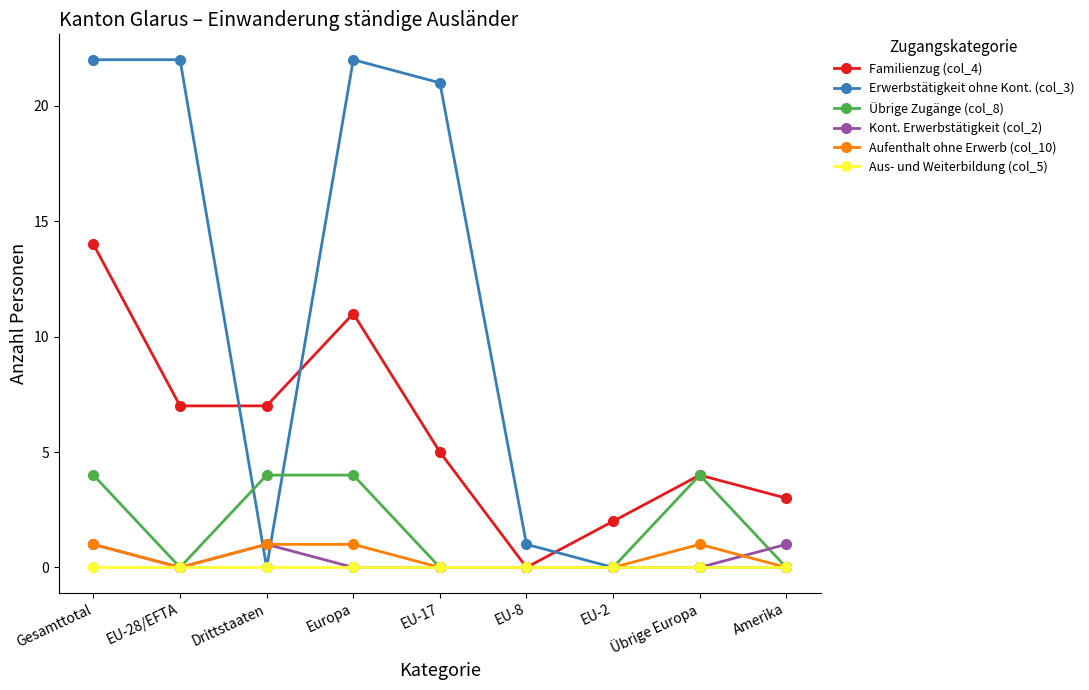

Reading left to right, extract all data points from this chart.

Familienzug (col_4): Gesamttotal=14	EU-28/EFTA=7	Drittstaaten=7	Europa=11	EU-17=5	EU-8=0	EU-2=2	Übrige Europa=4	Amerika=3
Erwerbstätigkeit ohne Kont. (col_3): Gesamttotal=22	EU-28/EFTA=22	Drittstaaten=0	Europa=22	EU-17=21	EU-8=1	EU-2=0	Übrige Europa=0	Amerika=0
Übrige Zugänge (col_8): Gesamttotal=4	EU-28/EFTA=0	Drittstaaten=4	Europa=4	EU-17=0	EU-8=0	EU-2=0	Übrige Europa=4	Amerika=0
Kont. Erwerbstätigkeit (col_2): Gesamttotal=1	EU-28/EFTA=0	Drittstaaten=1	Europa=0	EU-17=0	EU-8=0	EU-2=0	Übrige Europa=0	Amerika=1
Aufenthalt ohne Erwerb (col_10): Gesamttotal=1	EU-28/EFTA=0	Drittstaaten=1	Europa=1	EU-17=0	EU-8=0	EU-2=0	Übrige Europa=1	Amerika=0
Aus- und Weiterbildung (col_5): Gesamttotal=0	EU-28/EFTA=0	Drittstaaten=0	Europa=0	EU-17=0	EU-8=0	EU-2=0	Übrige Europa=0	Amerika=0